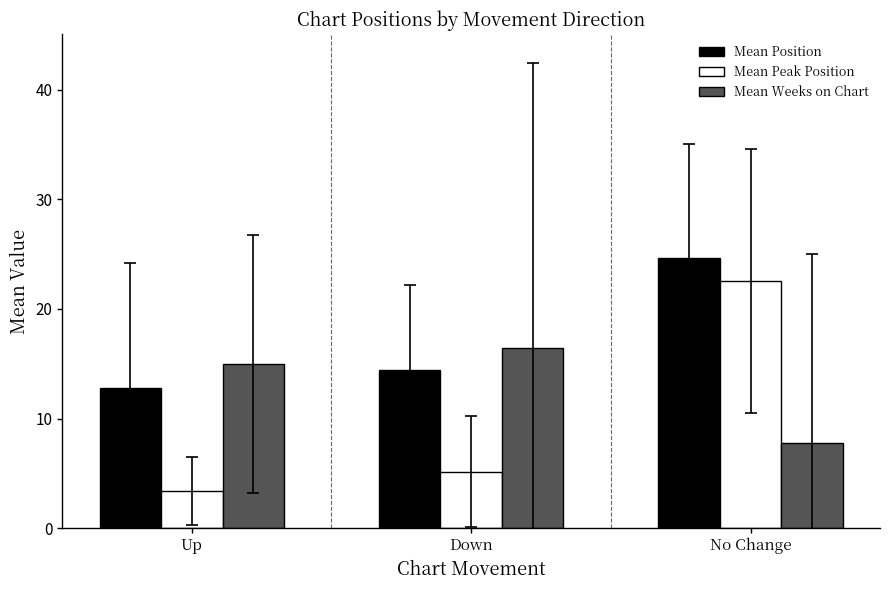

At which label does Mean Position first exceed 14?

Down